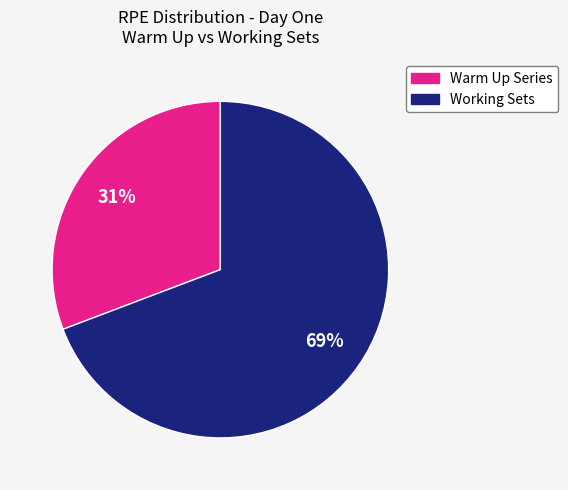

To the nearest percent, what is the average slice percentage?

50%